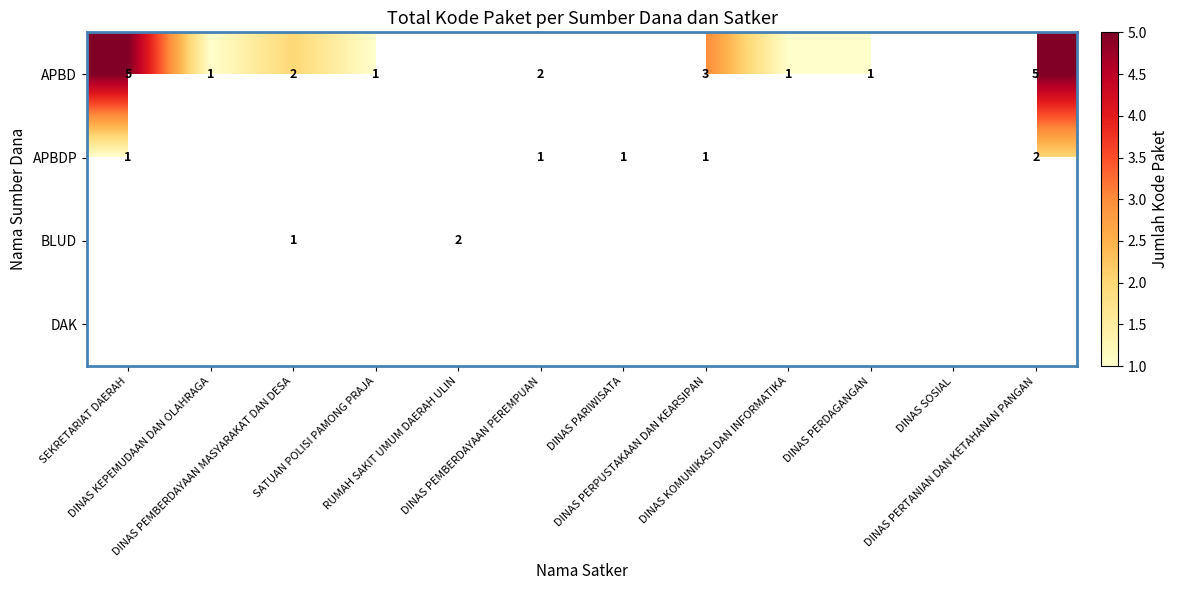

List the series in order of their overall mean, highest first.

APBD, APBDP, BLUD, DAK